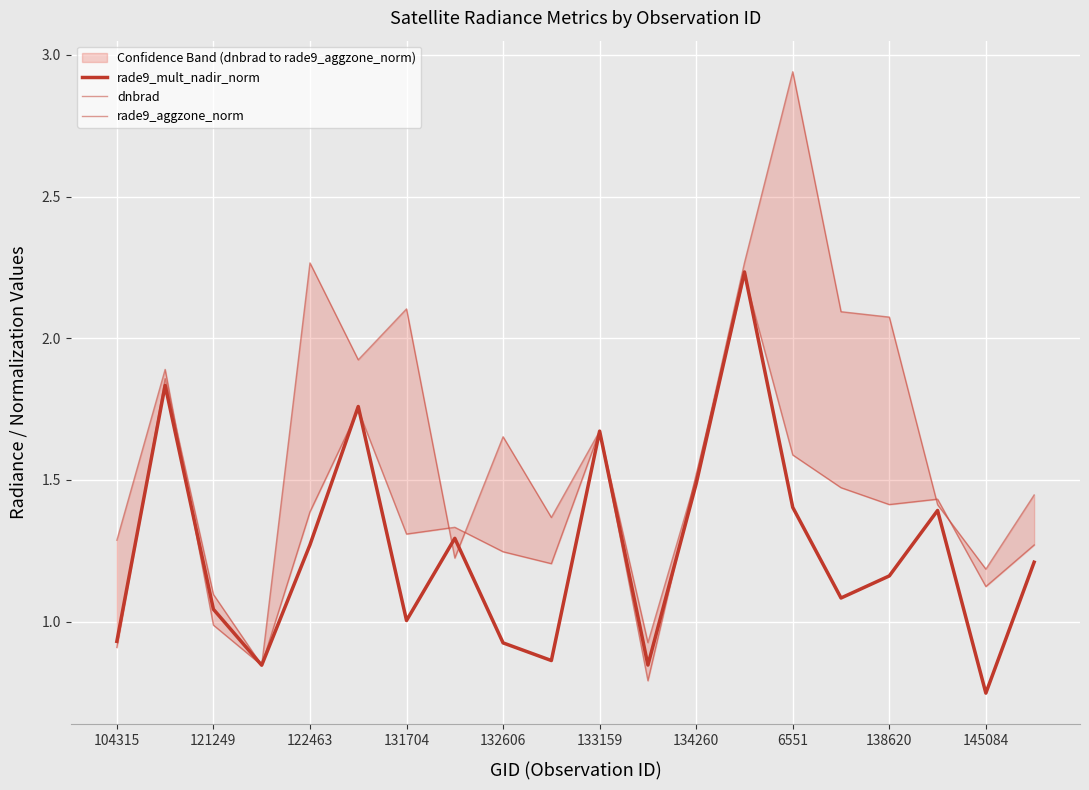

What is the highest value of the rade9_aggzone_norm series?

2.2